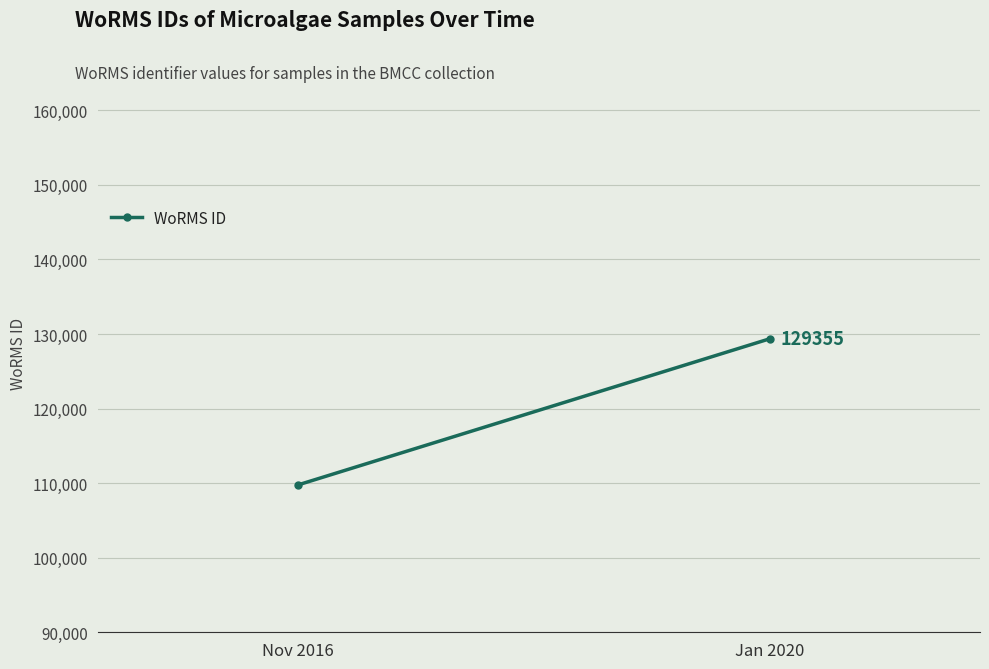

Which has a higher value, Jan 2020 or Nov 2016?

Jan 2020